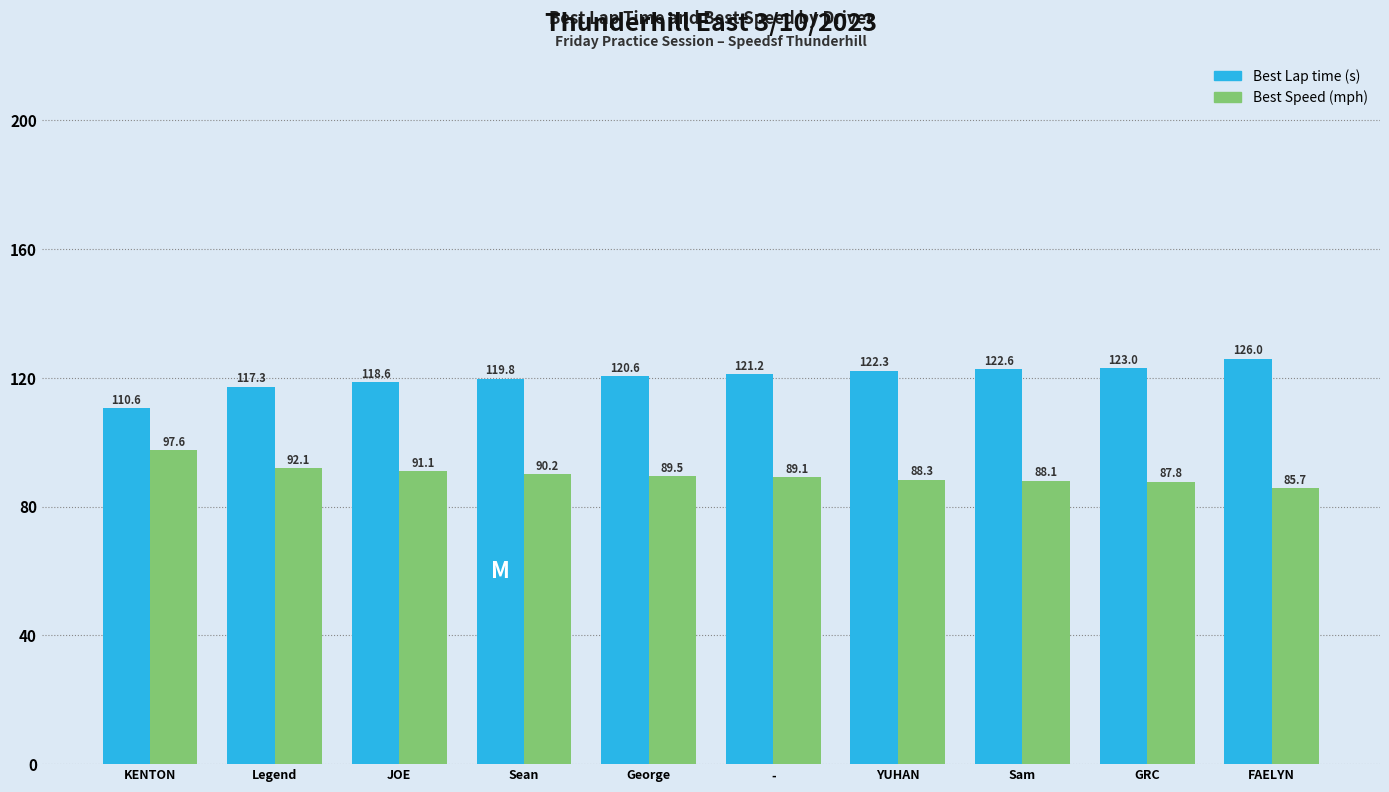

What is the difference between the Best Lap time (s) values at GRC and Sam?

0.4